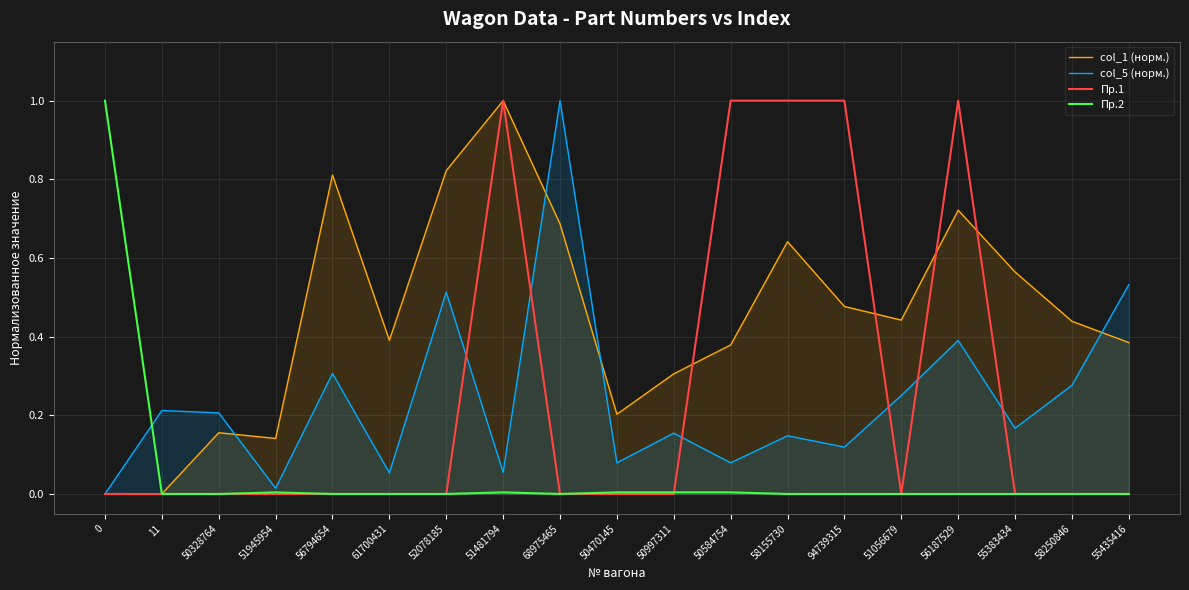

Which series has the widest spread of values?

Пр.1